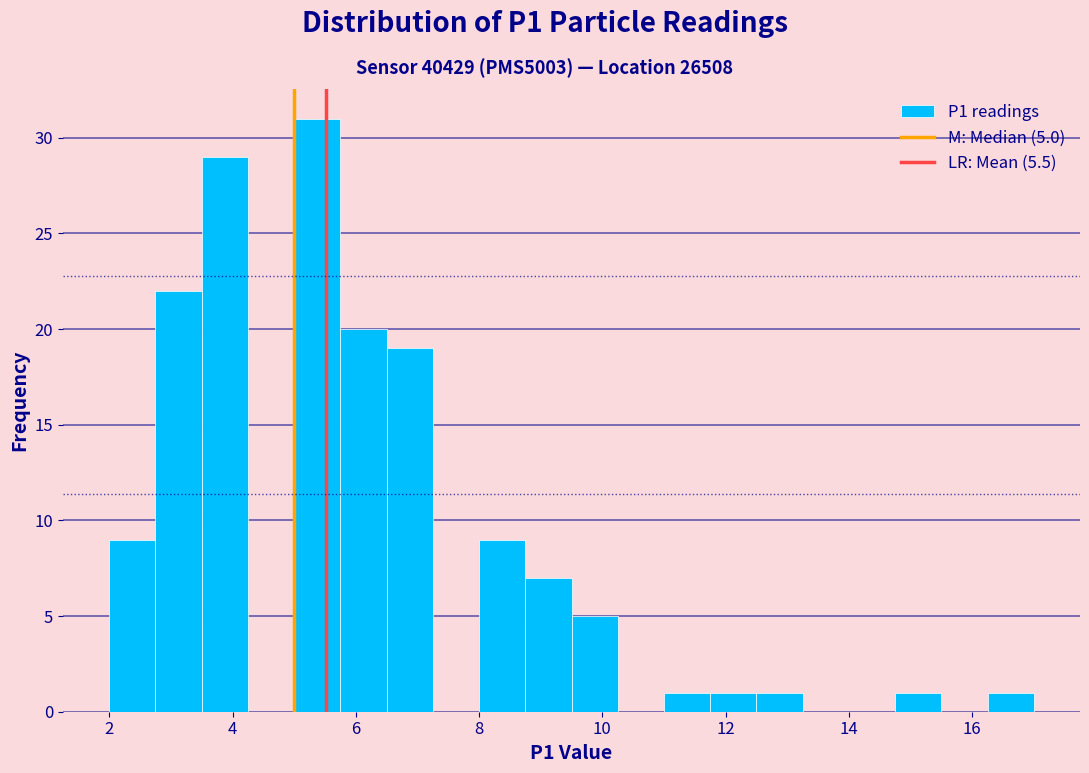

Read against the x-axis, roughly where is the centre of the tallest bar?

5.4